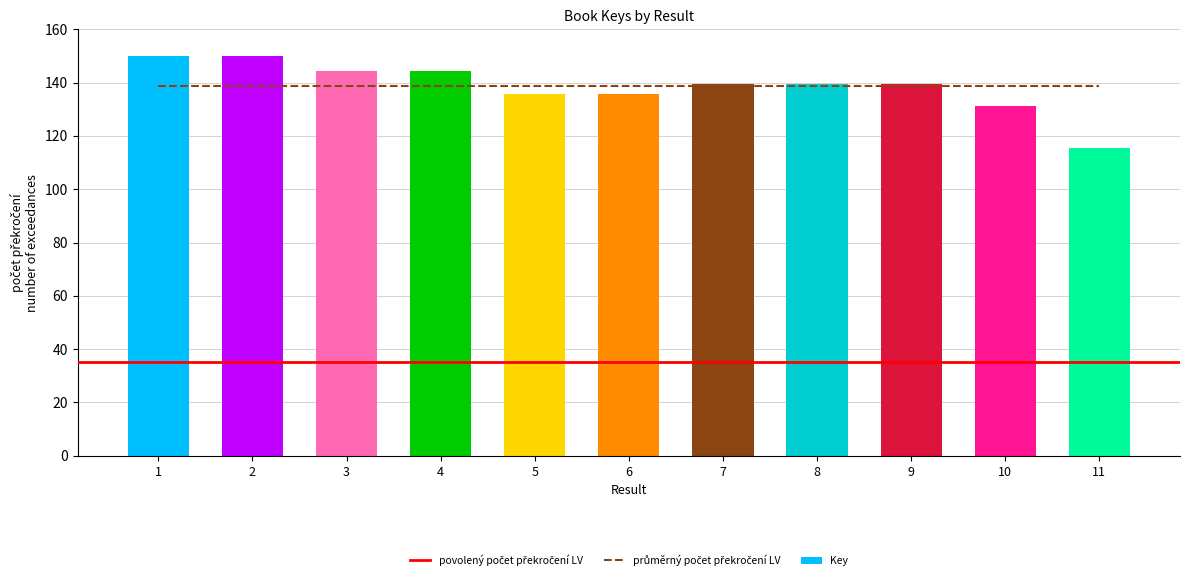

What is the difference between the maximum and minimum values?

34.4